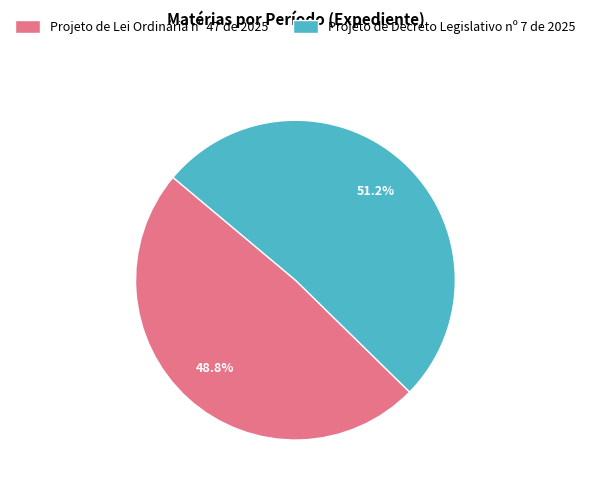

What is the ratio of the value at Projeto de Lei Ordinária nº 47 de 2025 to the value at Projeto de Decreto Legislativo nº 7 de 2025?

1.0